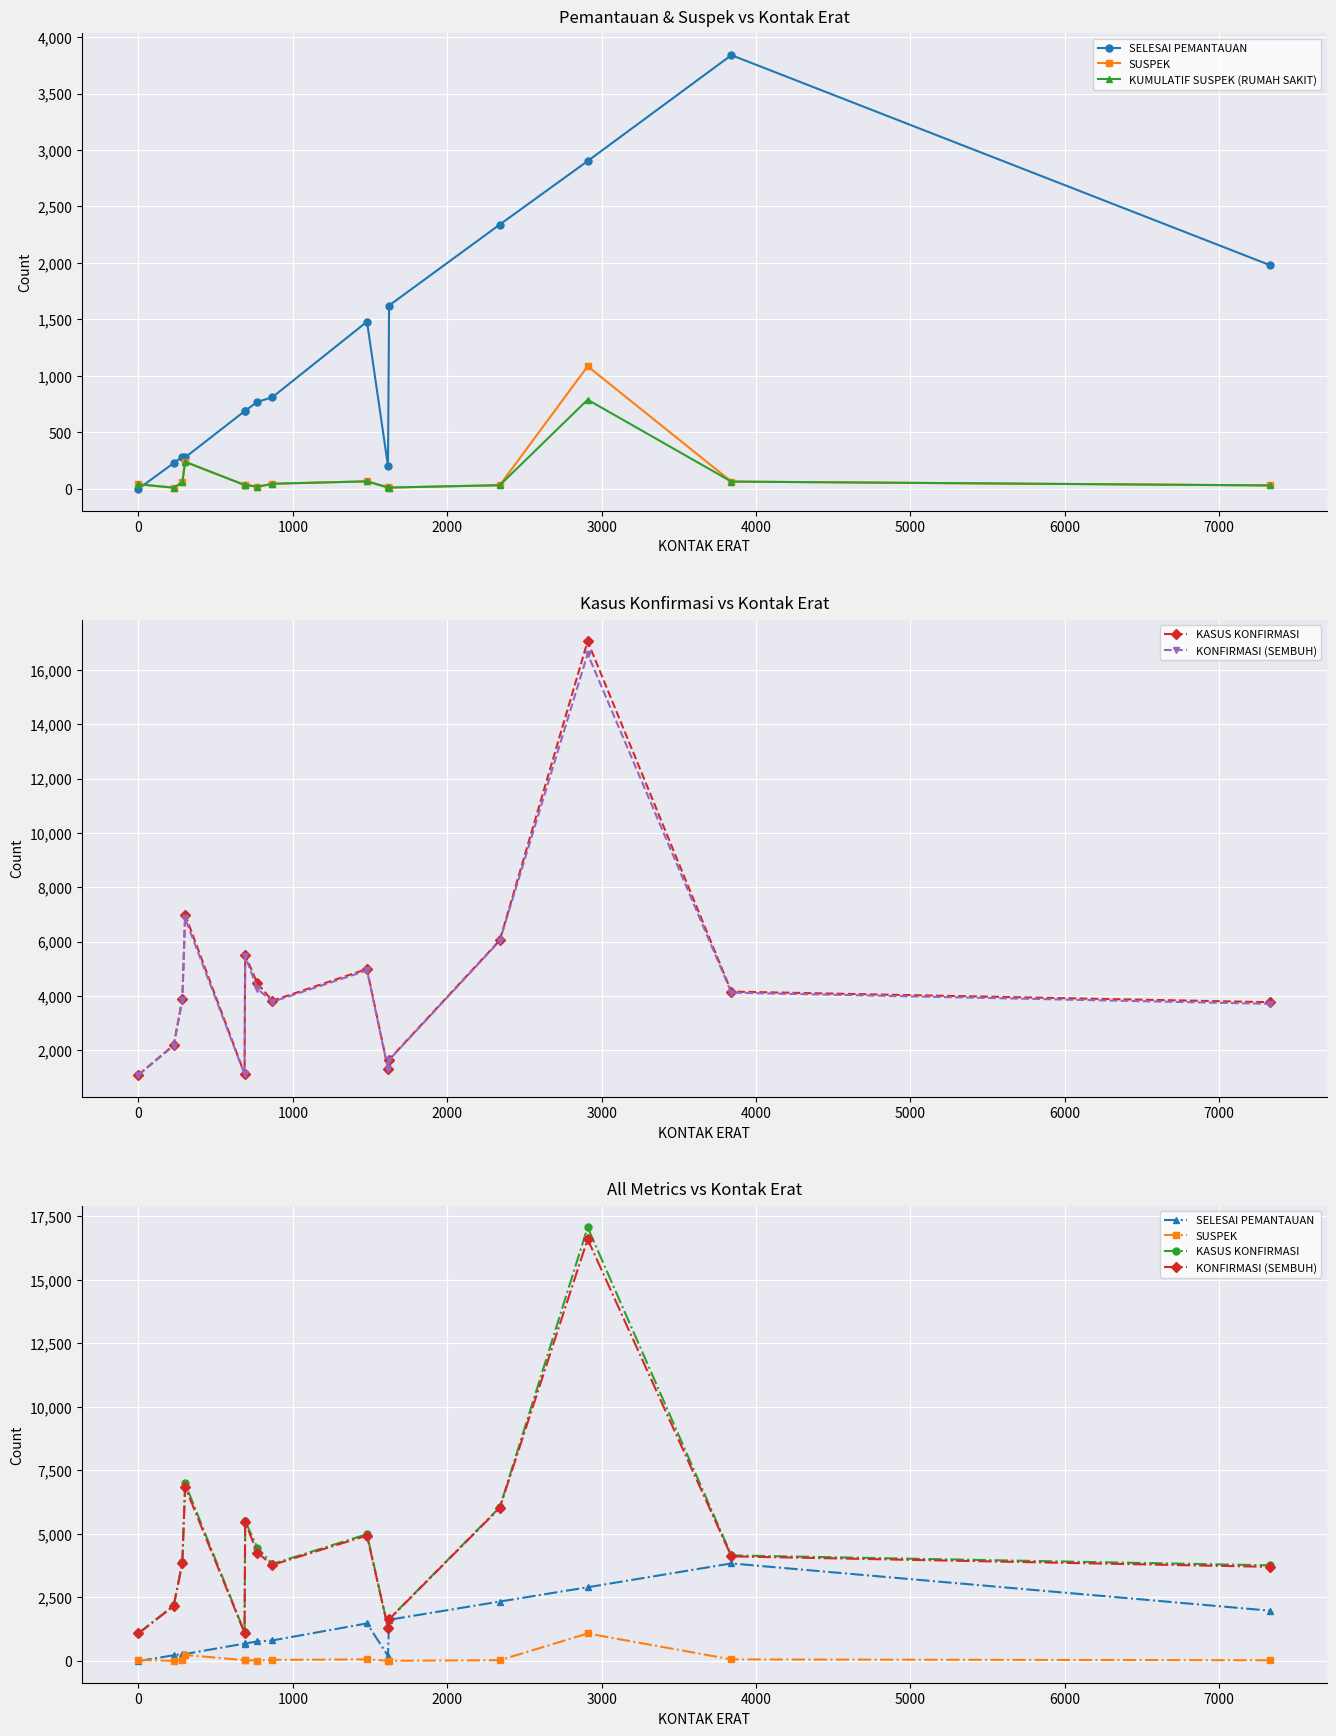

How many data points does each series have?

15